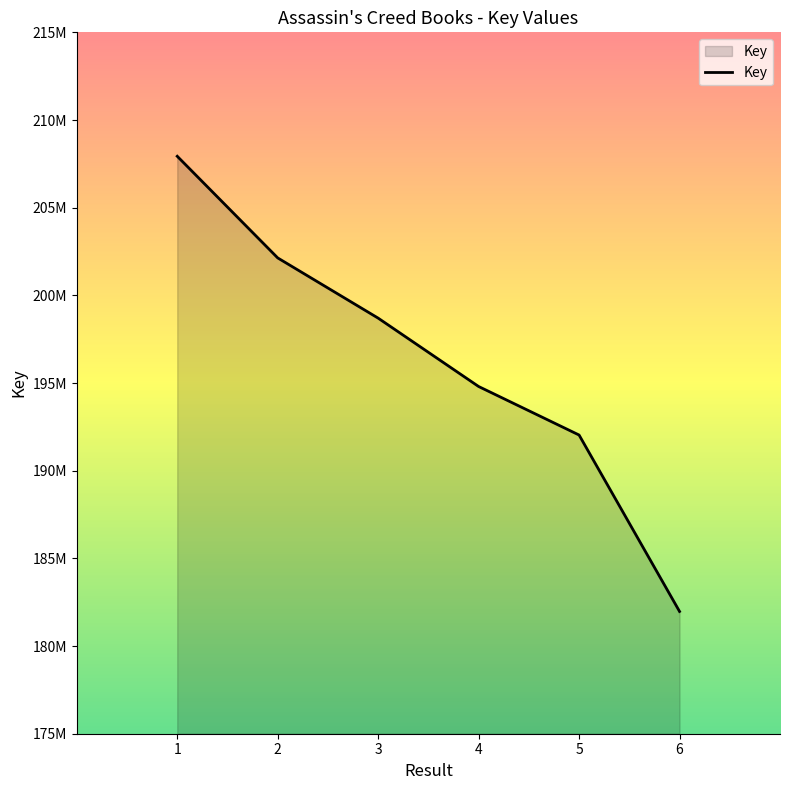

Does the chart have visible grid lines?

No